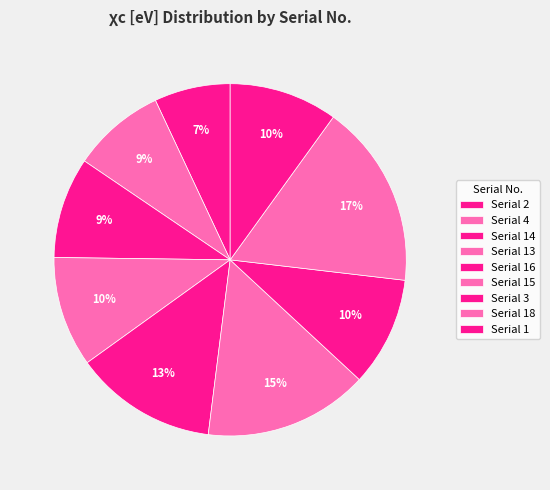

Count the number of slices in the pie.

9